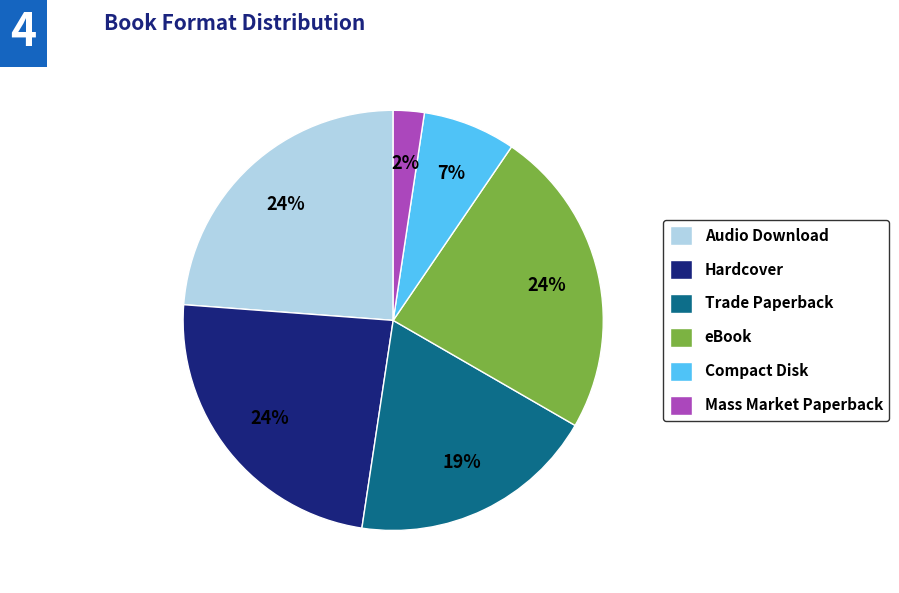

Which has a higher value, Hardcover or Mass Market Paperback?

Hardcover